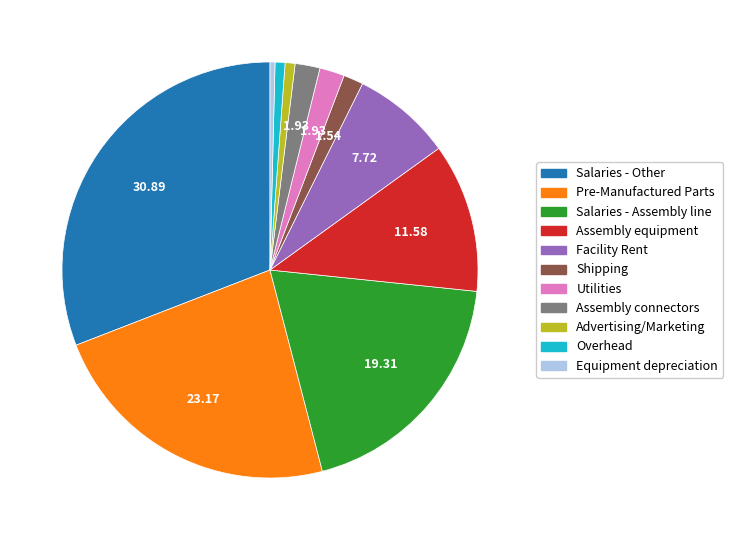

Does Assembly equipment represent more than half of the total?

No